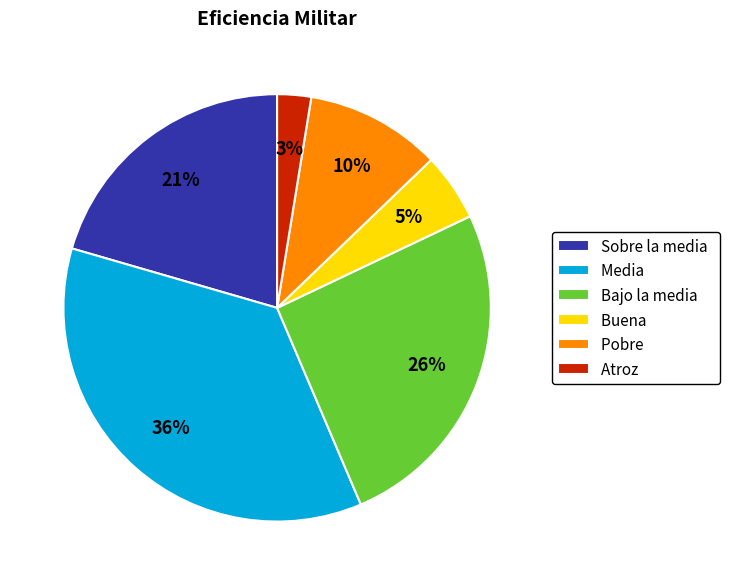

Which has a higher value, Media or Buena?

Media